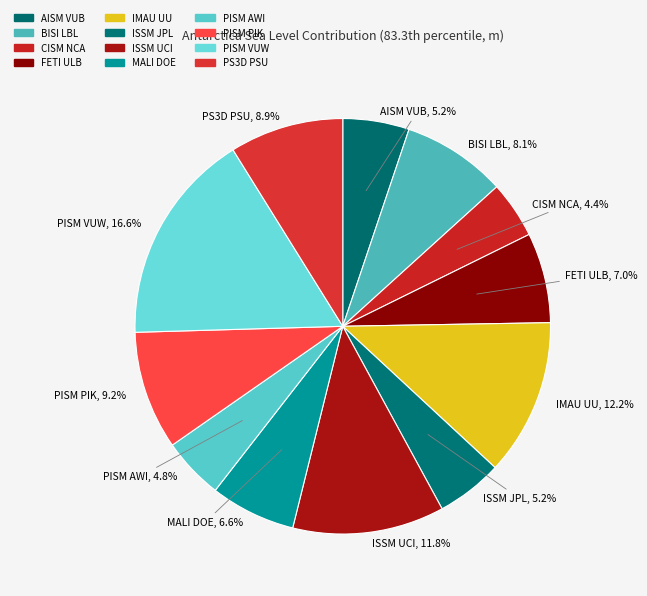

To the nearest percent, what portion does AISM VUB represent?

5%